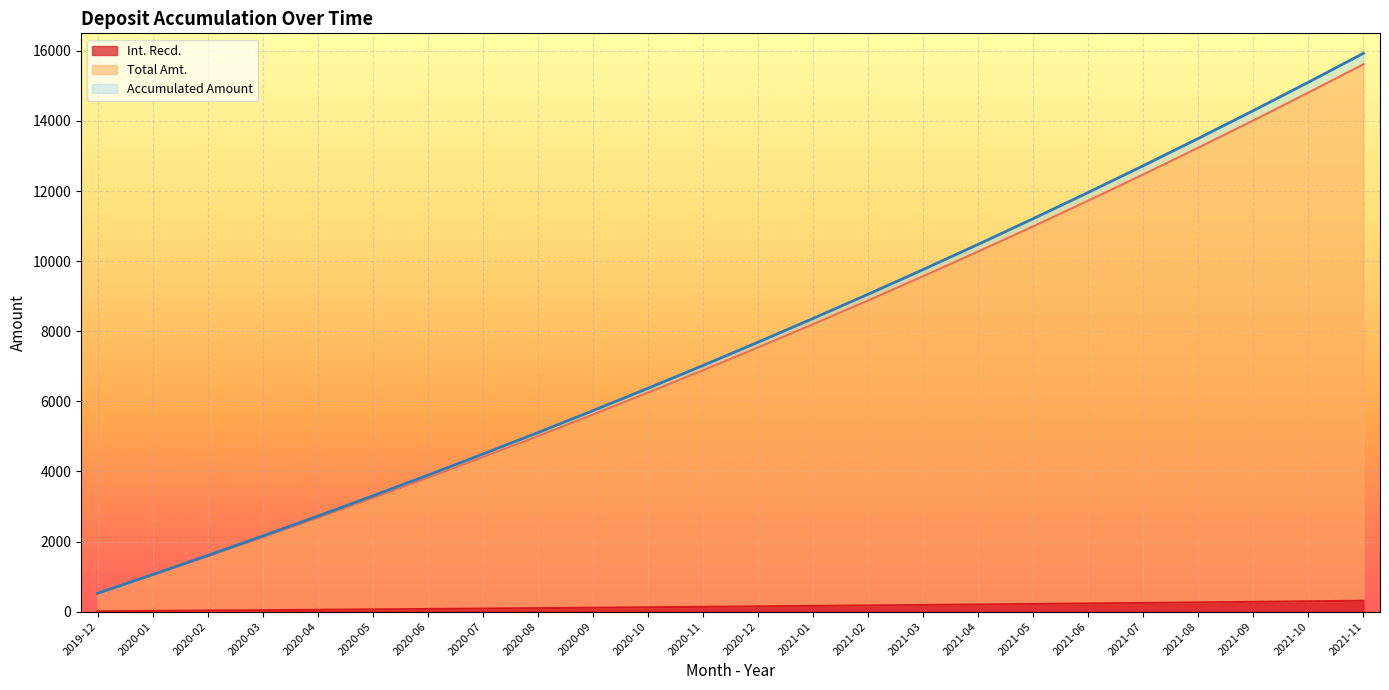

What is the value of the Total Amt. point at the 19th from the left?

11726.8